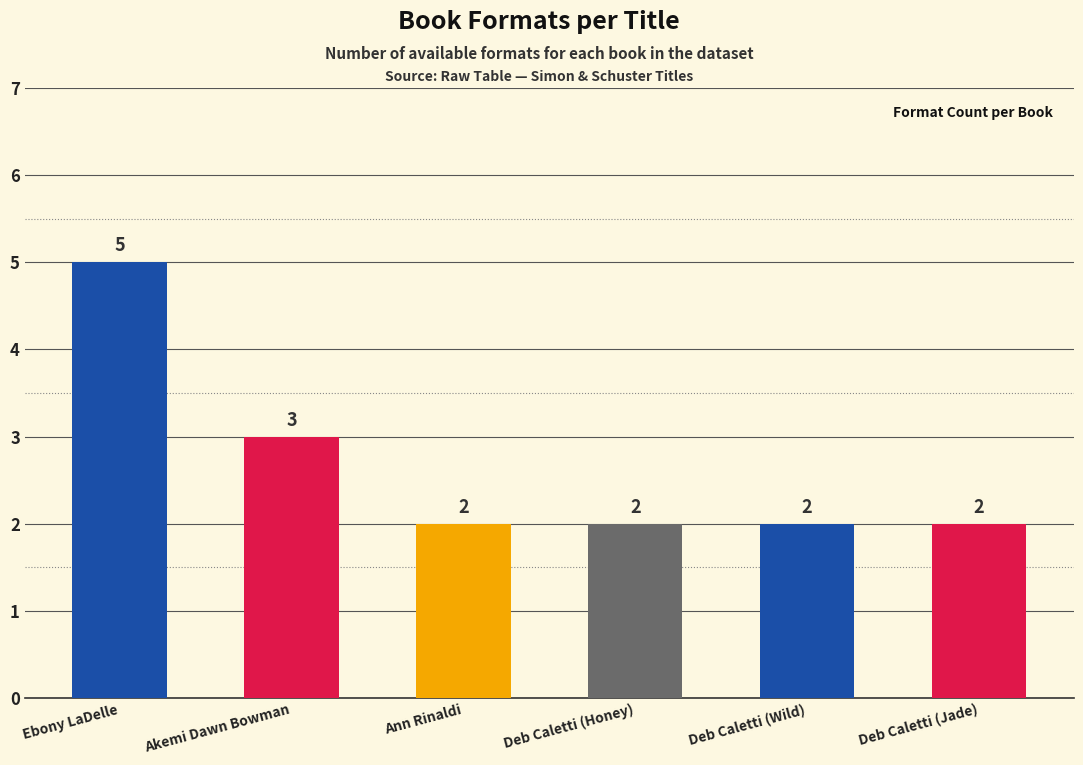

What is the label of the 4th bar from the right?

Ann Rinaldi